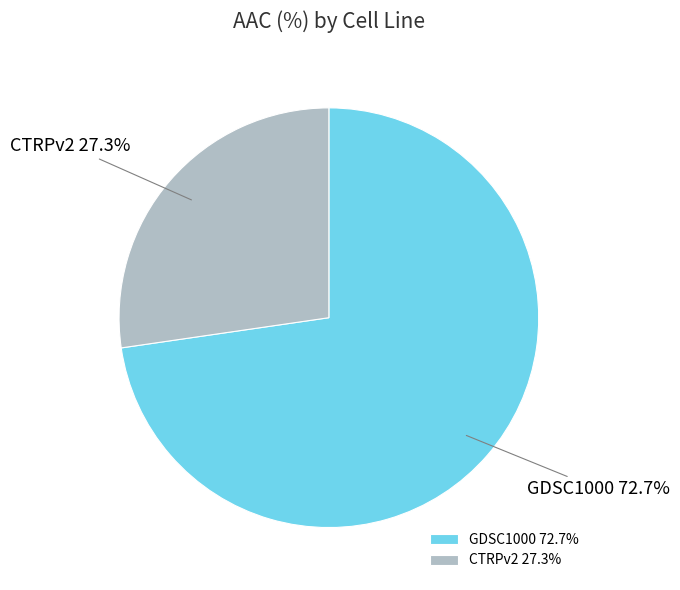

To the nearest percent, what is the average slice percentage?

50%